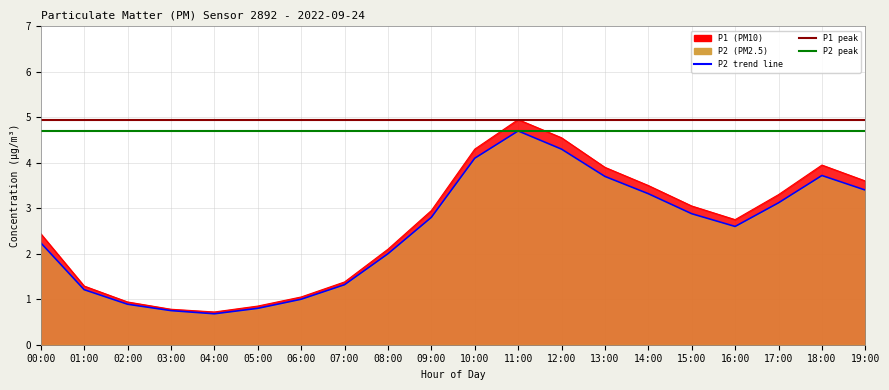

How many values in the P2 series are below 2?

7